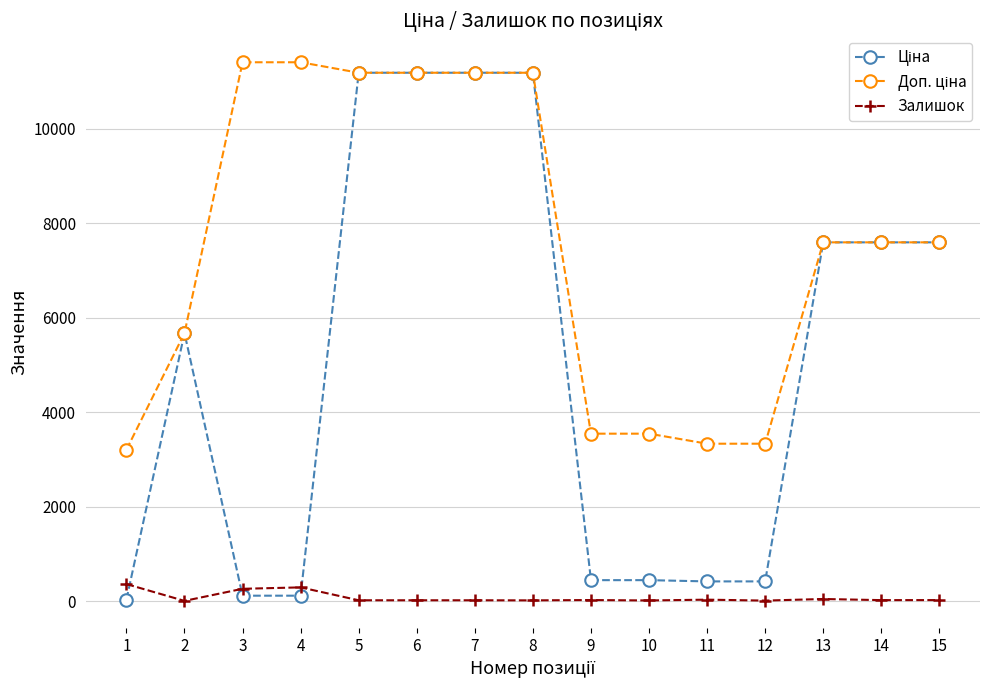

How many distinct data groups are displayed?

3